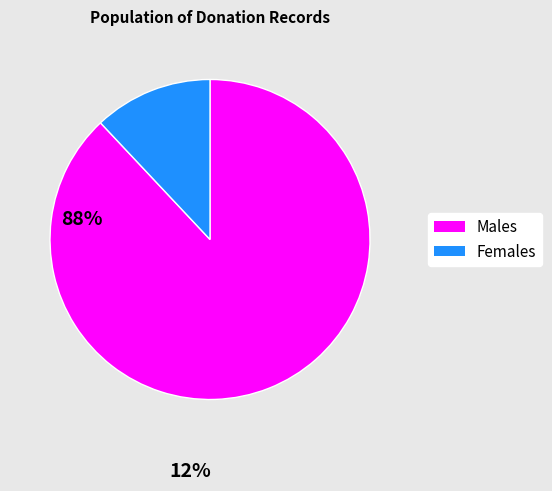

Is the sum of Males and Females greater than half?

Yes